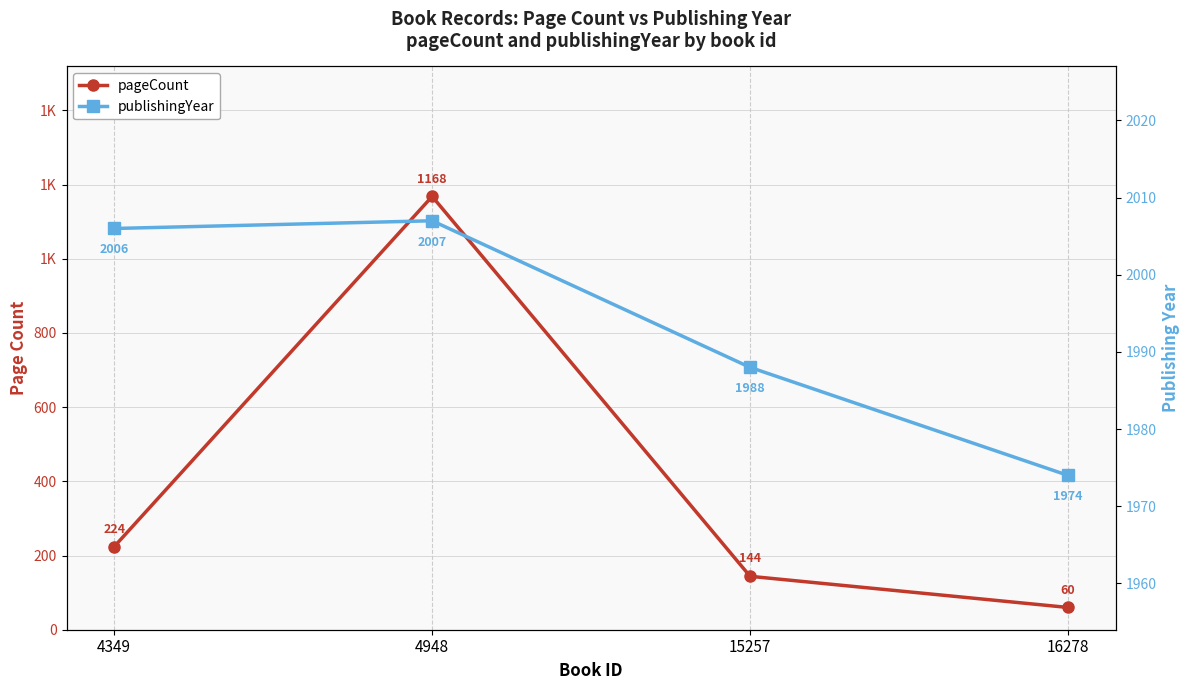

What is the sum of all pageCount values?

1596